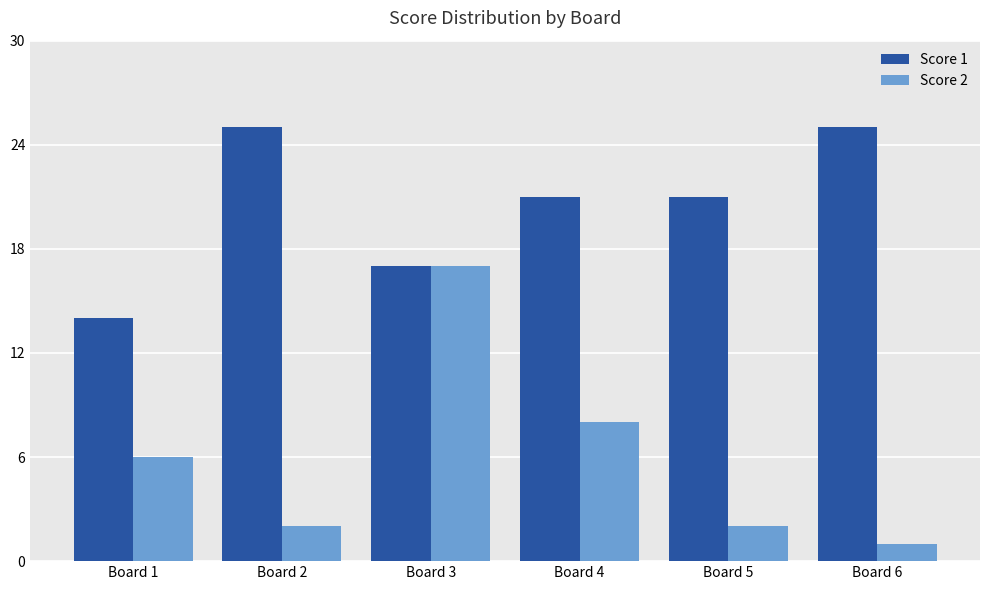

What is the total value across all series at Board 5?

23